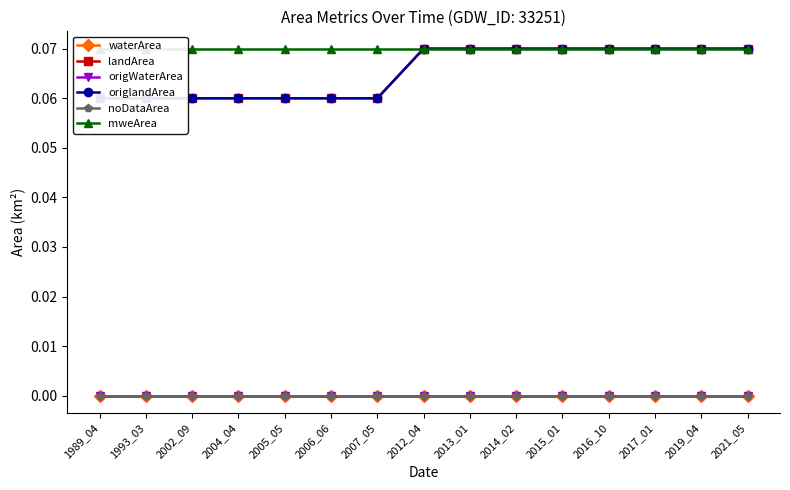

Does the chart display data point markers on the line(s)?

Yes